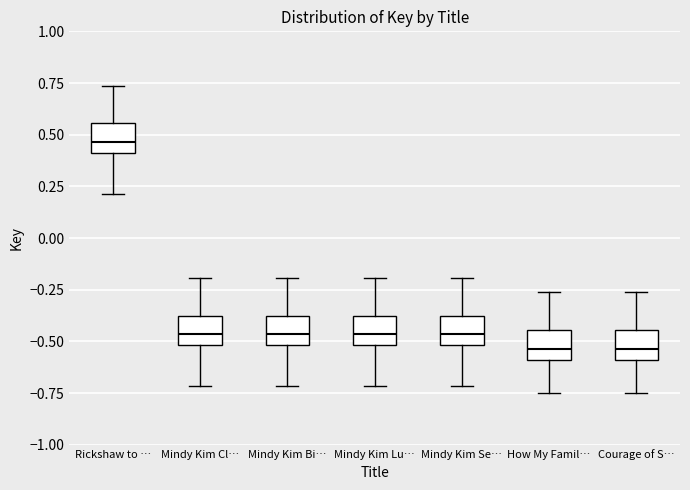

Reading left to right, transcribe this box plot: for each box, give where its median line is, the range the box spans, and where its two whiskers end, as read against the y-axis. The values are not printed on the chart, so give them approximately, as read against the axis.

Rickshaw to …: median 0.45, box 0.40 to 0.55, whiskers 0.20 to 0.75
Mindy Kim Cl…: median -0.45, box -0.50 to -0.40, whiskers -0.70 to -0.20
Mindy Kim Bi…: median -0.45, box -0.50 to -0.40, whiskers -0.70 to -0.20
Mindy Kim Lu…: median -0.45, box -0.50 to -0.40, whiskers -0.70 to -0.20
Mindy Kim Se…: median -0.45, box -0.50 to -0.40, whiskers -0.70 to -0.20
How My Famil…: median -0.55, box -0.60 to -0.45, whiskers -0.75 to -0.25
Courage of S…: median -0.55, box -0.60 to -0.45, whiskers -0.75 to -0.25